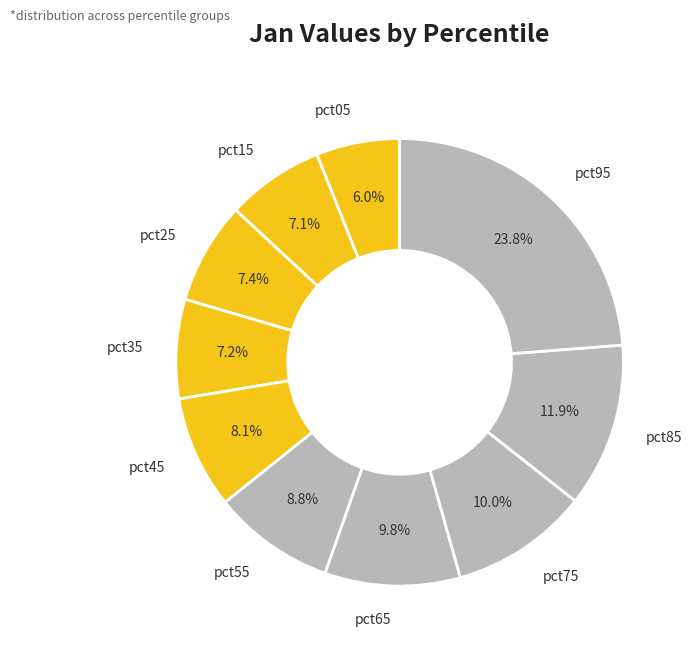

Do pct95 and pct15 together represent more than half of the pie?

No